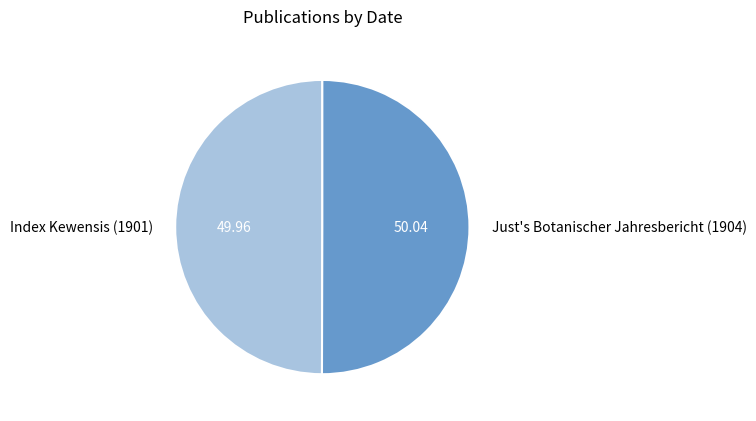

Combined, do Just's Botanischer Jahresbericht (1904) and Index Kewensis (1901) account for over 50%?

Yes